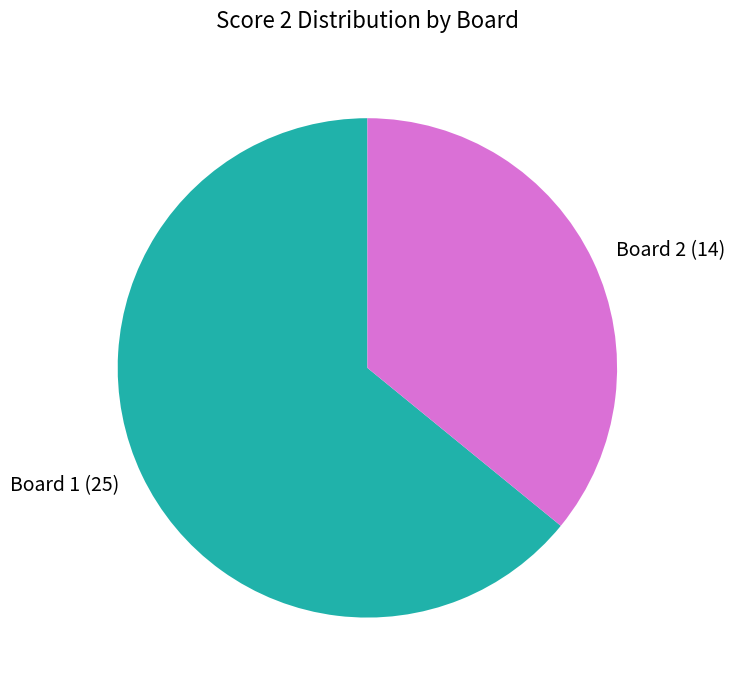

Which category has the smallest portion of the pie?

Board 2